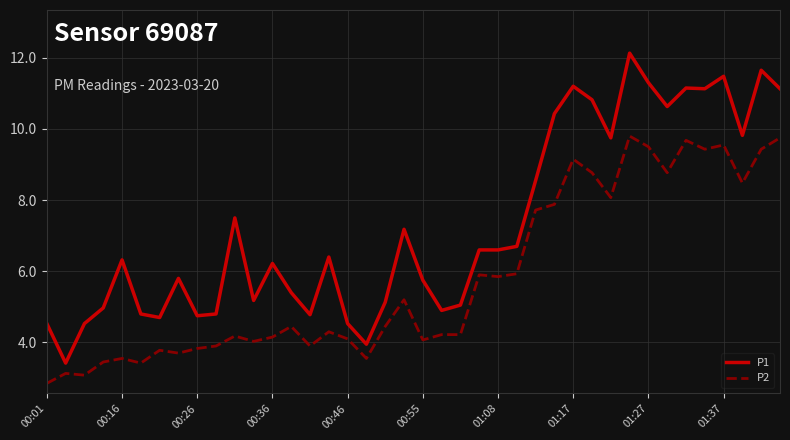

Which series has the largest total across all categories?

P1